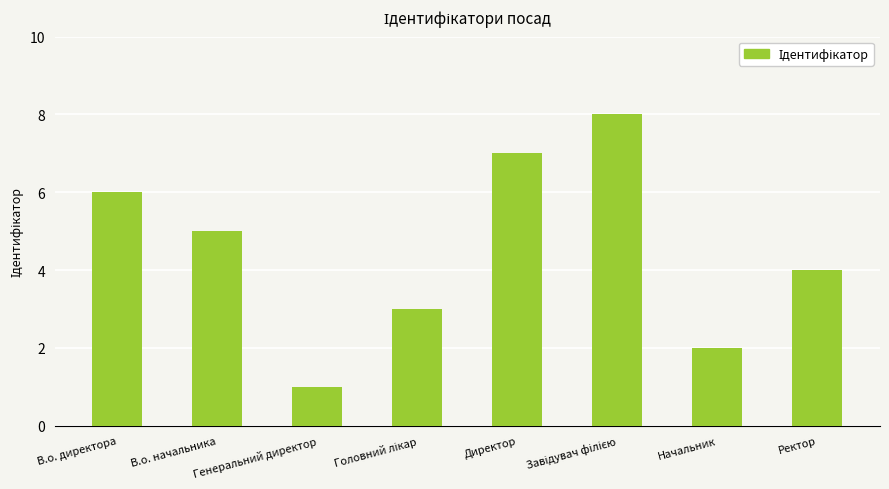

What is the sum of all values?

36